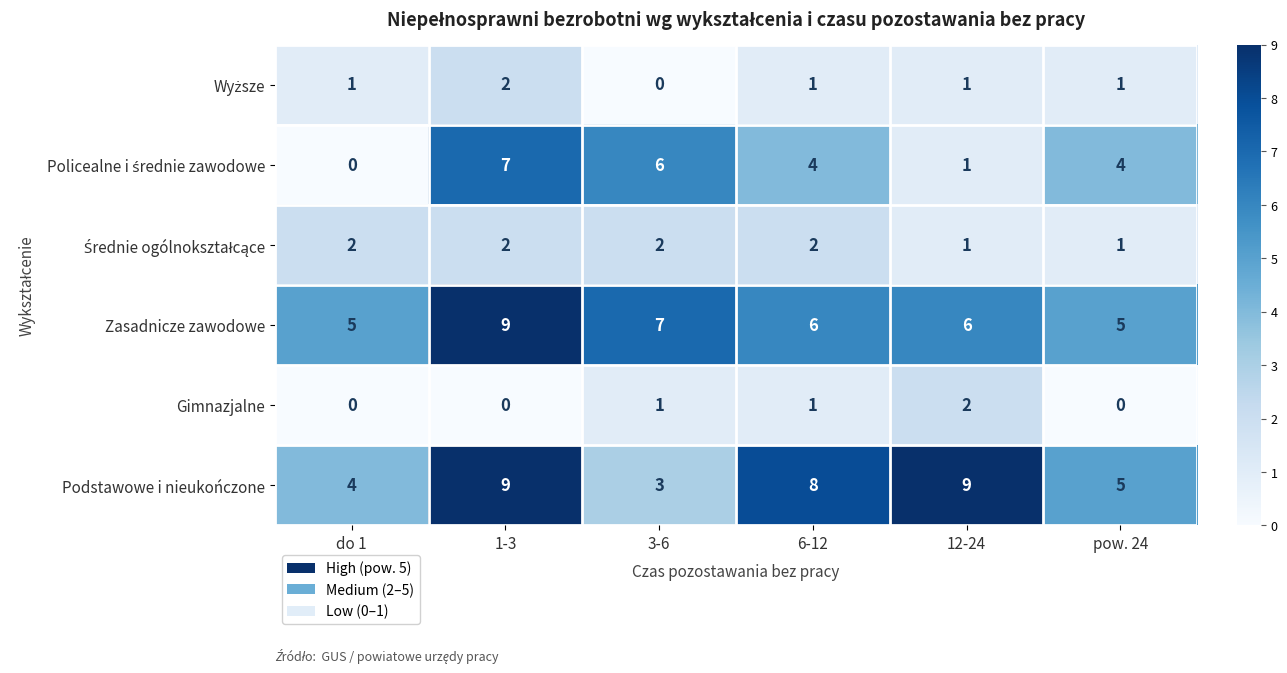

Is the value of Gimnazjalne at 3-6 greater than the value of Podstawowe i nieukończone at do 1?

No